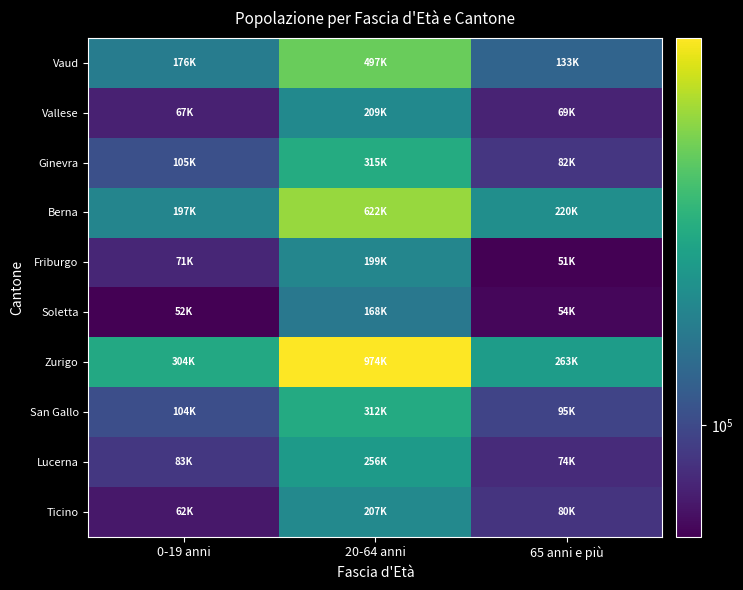

Between 0-19 anni and 65 anni e più, which series saw the biggest shift?

Vaud